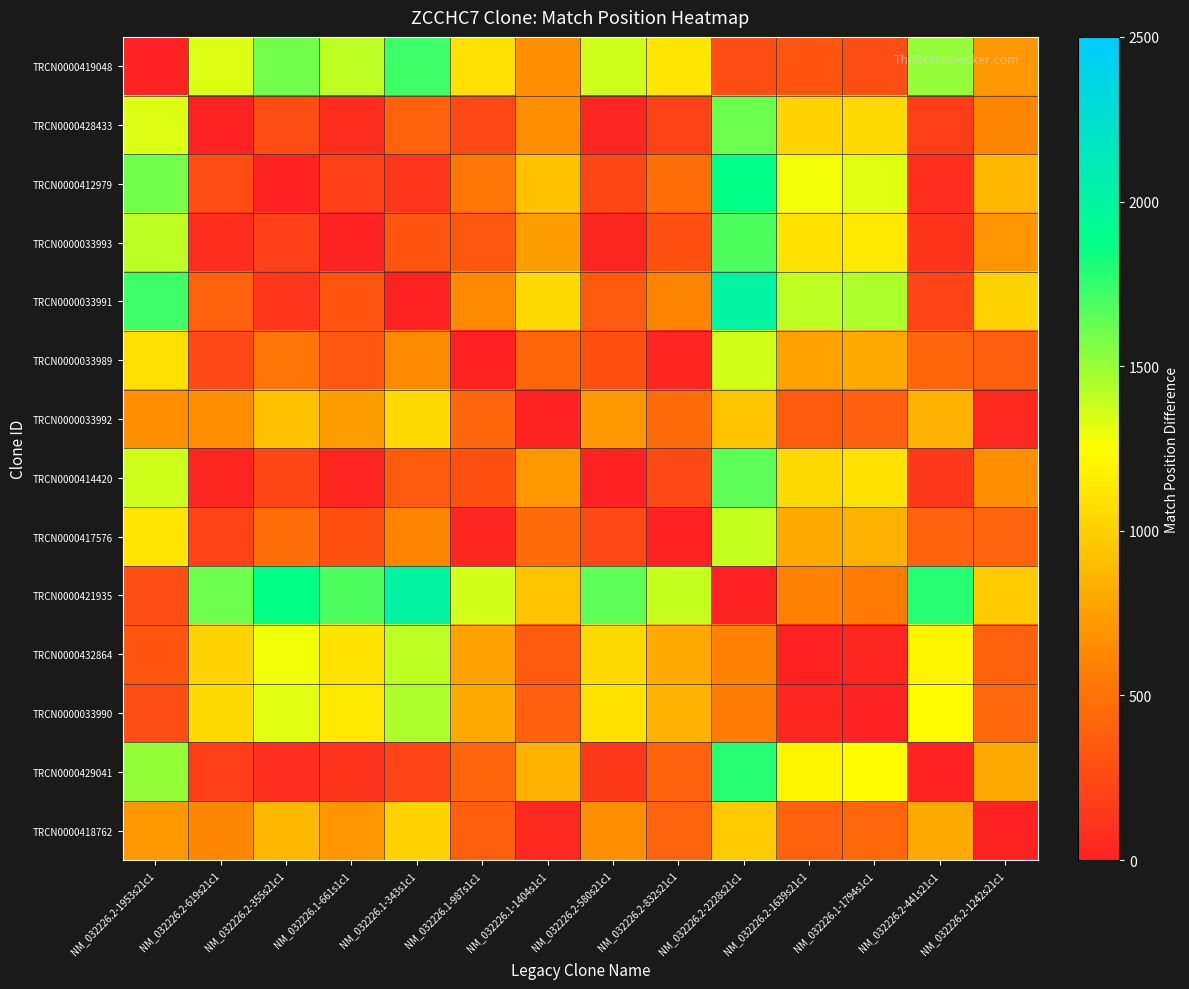

Reading left to right, list all the values displayed in this chart.

TRCN0000419048: NM_032226.2-1953s21c1=0	NM_032226.2-619s21c1=1334	NM_032226.2-355s21c1=1598	NM_032226.1-661s1c1=1410	NM_032226.1-343s1c1=1728	NM_032226.1-987s1c1=1084	NM_032226.1-1404s1c1=667	NM_032226.2-580s21c1=1373	NM_032226.2-832s21c1=1121	NM_032226.2-2228s21c1=275	NM_032226.2-1639s21c1=314	NM_032226.1-1794s1c1=277	NM_032226.2-441s21c1=1512	NM_032226.2-1242s21c1=711
TRCN0000428433: NM_032226.2-1953s21c1=1334	NM_032226.2-619s21c1=0	NM_032226.2-355s21c1=264	NM_032226.1-661s1c1=76	NM_032226.1-343s1c1=394	NM_032226.1-987s1c1=250	NM_032226.1-1404s1c1=667	NM_032226.2-580s21c1=39	NM_032226.2-832s21c1=213	NM_032226.2-2228s21c1=1609	NM_032226.2-1639s21c1=1020	NM_032226.1-1794s1c1=1057	NM_032226.2-441s21c1=178	NM_032226.2-1242s21c1=623
TRCN0000412979: NM_032226.2-1953s21c1=1598	NM_032226.2-619s21c1=264	NM_032226.2-355s21c1=0	NM_032226.1-661s1c1=188	NM_032226.1-343s1c1=130	NM_032226.1-987s1c1=514	NM_032226.1-1404s1c1=931	NM_032226.2-580s21c1=225	NM_032226.2-832s21c1=477	NM_032226.2-2228s21c1=1873	NM_032226.2-1639s21c1=1284	NM_032226.1-1794s1c1=1321	NM_032226.2-441s21c1=86	NM_032226.2-1242s21c1=887
TRCN0000033993: NM_032226.2-1953s21c1=1410	NM_032226.2-619s21c1=76	NM_032226.2-355s21c1=188	NM_032226.1-661s1c1=0	NM_032226.1-343s1c1=318	NM_032226.1-987s1c1=326	NM_032226.1-1404s1c1=743	NM_032226.2-580s21c1=37	NM_032226.2-832s21c1=289	NM_032226.2-2228s21c1=1685	NM_032226.2-1639s21c1=1096	NM_032226.1-1794s1c1=1133	NM_032226.2-441s21c1=102	NM_032226.2-1242s21c1=699
TRCN0000033991: NM_032226.2-1953s21c1=1728	NM_032226.2-619s21c1=394	NM_032226.2-355s21c1=130	NM_032226.1-661s1c1=318	NM_032226.1-343s1c1=0	NM_032226.1-987s1c1=644	NM_032226.1-1404s1c1=1061	NM_032226.2-580s21c1=355	NM_032226.2-832s21c1=607	NM_032226.2-2228s21c1=2003	NM_032226.2-1639s21c1=1414	NM_032226.1-1794s1c1=1451	NM_032226.2-441s21c1=216	NM_032226.2-1242s21c1=1017
TRCN0000033989: NM_032226.2-1953s21c1=1084	NM_032226.2-619s21c1=250	NM_032226.2-355s21c1=514	NM_032226.1-661s1c1=326	NM_032226.1-343s1c1=644	NM_032226.1-987s1c1=0	NM_032226.1-1404s1c1=417	NM_032226.2-580s21c1=289	NM_032226.2-832s21c1=37	NM_032226.2-2228s21c1=1359	NM_032226.2-1639s21c1=770	NM_032226.1-1794s1c1=807	NM_032226.2-441s21c1=428	NM_032226.2-1242s21c1=373
TRCN0000033992: NM_032226.2-1953s21c1=667	NM_032226.2-619s21c1=667	NM_032226.2-355s21c1=931	NM_032226.1-661s1c1=743	NM_032226.1-343s1c1=1061	NM_032226.1-987s1c1=417	NM_032226.1-1404s1c1=0	NM_032226.2-580s21c1=706	NM_032226.2-832s21c1=454	NM_032226.2-2228s21c1=942	NM_032226.2-1639s21c1=353	NM_032226.1-1794s1c1=390	NM_032226.2-441s21c1=845	NM_032226.2-1242s21c1=44
TRCN0000414420: NM_032226.2-1953s21c1=1373	NM_032226.2-619s21c1=39	NM_032226.2-355s21c1=225	NM_032226.1-661s1c1=37	NM_032226.1-343s1c1=355	NM_032226.1-987s1c1=289	NM_032226.1-1404s1c1=706	NM_032226.2-580s21c1=0	NM_032226.2-832s21c1=252	NM_032226.2-2228s21c1=1648	NM_032226.2-1639s21c1=1059	NM_032226.1-1794s1c1=1096	NM_032226.2-441s21c1=139	NM_032226.2-1242s21c1=662
TRCN0000417576: NM_032226.2-1953s21c1=1121	NM_032226.2-619s21c1=213	NM_032226.2-355s21c1=477	NM_032226.1-661s1c1=289	NM_032226.1-343s1c1=607	NM_032226.1-987s1c1=37	NM_032226.1-1404s1c1=454	NM_032226.2-580s21c1=252	NM_032226.2-832s21c1=0	NM_032226.2-2228s21c1=1396	NM_032226.2-1639s21c1=807	NM_032226.1-1794s1c1=844	NM_032226.2-441s21c1=391	NM_032226.2-1242s21c1=410
TRCN0000421935: NM_032226.2-1953s21c1=275	NM_032226.2-619s21c1=1609	NM_032226.2-355s21c1=1873	NM_032226.1-661s1c1=1685	NM_032226.1-343s1c1=2003	NM_032226.1-987s1c1=1359	NM_032226.1-1404s1c1=942	NM_032226.2-580s21c1=1648	NM_032226.2-832s21c1=1396	NM_032226.2-2228s21c1=0	NM_032226.2-1639s21c1=589	NM_032226.1-1794s1c1=552	NM_032226.2-441s21c1=1787	NM_032226.2-1242s21c1=986
TRCN0000432864: NM_032226.2-1953s21c1=314	NM_032226.2-619s21c1=1020	NM_032226.2-355s21c1=1284	NM_032226.1-661s1c1=1096	NM_032226.1-343s1c1=1414	NM_032226.1-987s1c1=770	NM_032226.1-1404s1c1=353	NM_032226.2-580s21c1=1059	NM_032226.2-832s21c1=807	NM_032226.2-2228s21c1=589	NM_032226.2-1639s21c1=0	NM_032226.1-1794s1c1=37	NM_032226.2-441s21c1=1198	NM_032226.2-1242s21c1=397
TRCN0000033990: NM_032226.2-1953s21c1=277	NM_032226.2-619s21c1=1057	NM_032226.2-355s21c1=1321	NM_032226.1-661s1c1=1133	NM_032226.1-343s1c1=1451	NM_032226.1-987s1c1=807	NM_032226.1-1404s1c1=390	NM_032226.2-580s21c1=1096	NM_032226.2-832s21c1=844	NM_032226.2-2228s21c1=552	NM_032226.2-1639s21c1=37	NM_032226.1-1794s1c1=0	NM_032226.2-441s21c1=1235	NM_032226.2-1242s21c1=434
TRCN0000429041: NM_032226.2-1953s21c1=1512	NM_032226.2-619s21c1=178	NM_032226.2-355s21c1=86	NM_032226.1-661s1c1=102	NM_032226.1-343s1c1=216	NM_032226.1-987s1c1=428	NM_032226.1-1404s1c1=845	NM_032226.2-580s21c1=139	NM_032226.2-832s21c1=391	NM_032226.2-2228s21c1=1787	NM_032226.2-1639s21c1=1198	NM_032226.1-1794s1c1=1235	NM_032226.2-441s21c1=0	NM_032226.2-1242s21c1=801
TRCN0000418762: NM_032226.2-1953s21c1=711	NM_032226.2-619s21c1=623	NM_032226.2-355s21c1=887	NM_032226.1-661s1c1=699	NM_032226.1-343s1c1=1017	NM_032226.1-987s1c1=373	NM_032226.1-1404s1c1=44	NM_032226.2-580s21c1=662	NM_032226.2-832s21c1=410	NM_032226.2-2228s21c1=986	NM_032226.2-1639s21c1=397	NM_032226.1-1794s1c1=434	NM_032226.2-441s21c1=801	NM_032226.2-1242s21c1=0